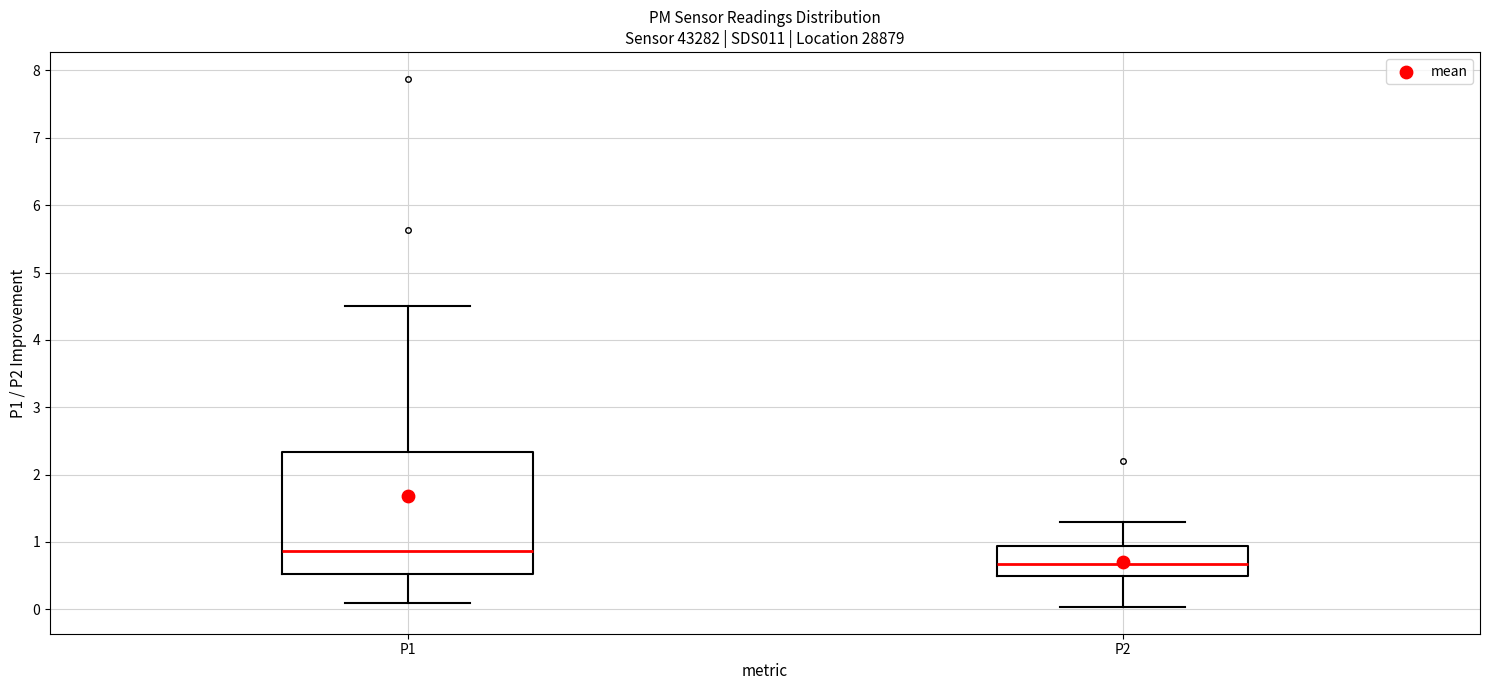

Comparing the boxes themselves (not the whiskers), which one is the tallest?

P1